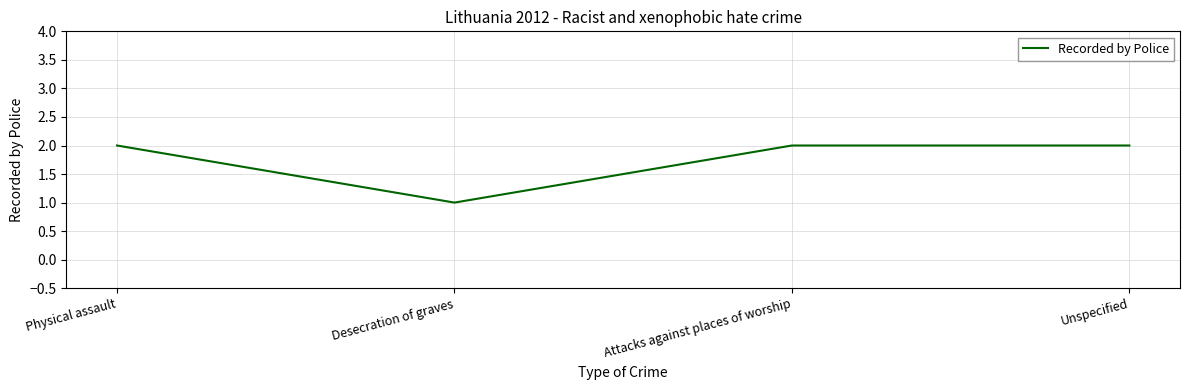

Reading left to right, list all the values displayed in this chart.

2	1	2	2